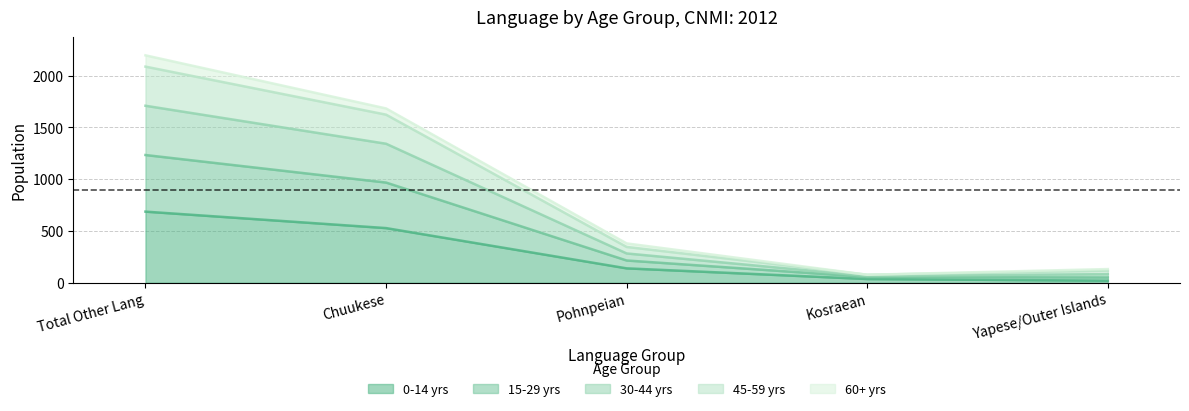

Does the chart have visible grid lines?

Yes